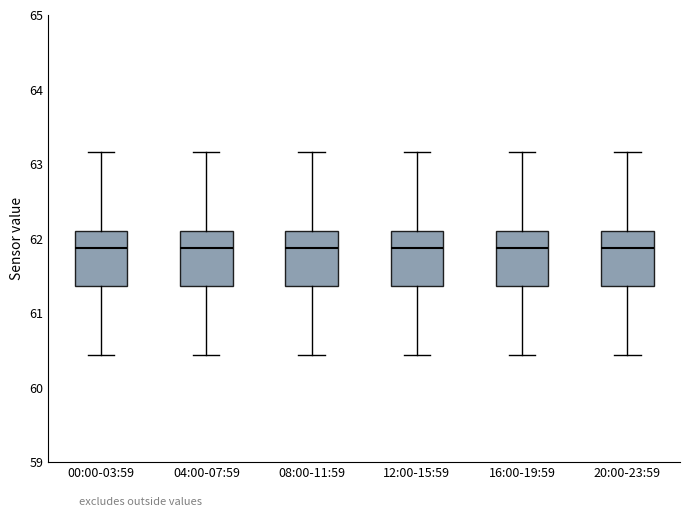

Where does the upper whisker of the box for 16:00-19:59 end on the y-axis? The values are not printed on the chart, so give them approximately, as read against the axis.

63.2